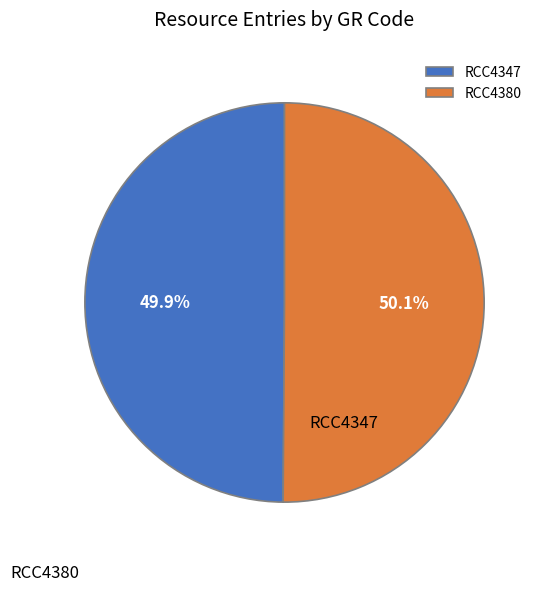

The RCC4380 slice represents 50% of the pie. True or false?

True